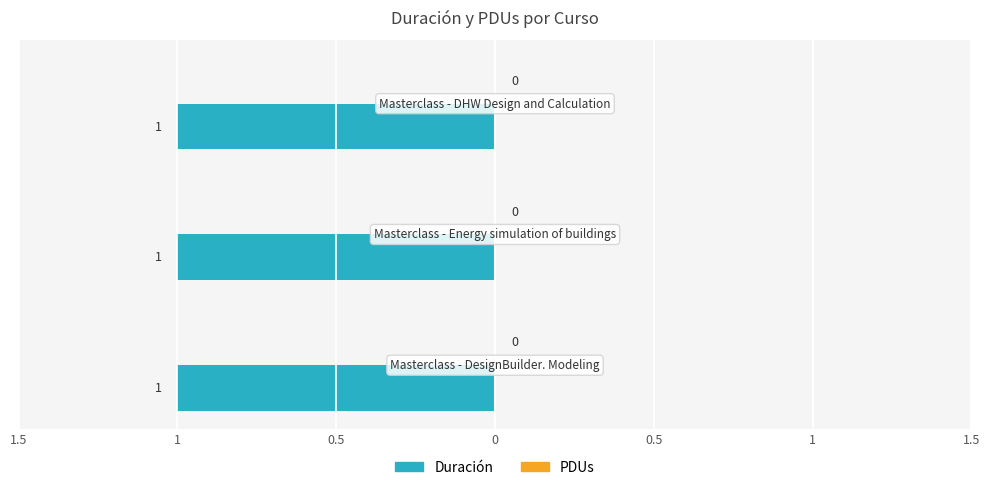

Between Masterclass - DHW Design and Calculation and Masterclass - DesignBuilder. Modeling, which is larger?

Masterclass - DHW Design and Calculation